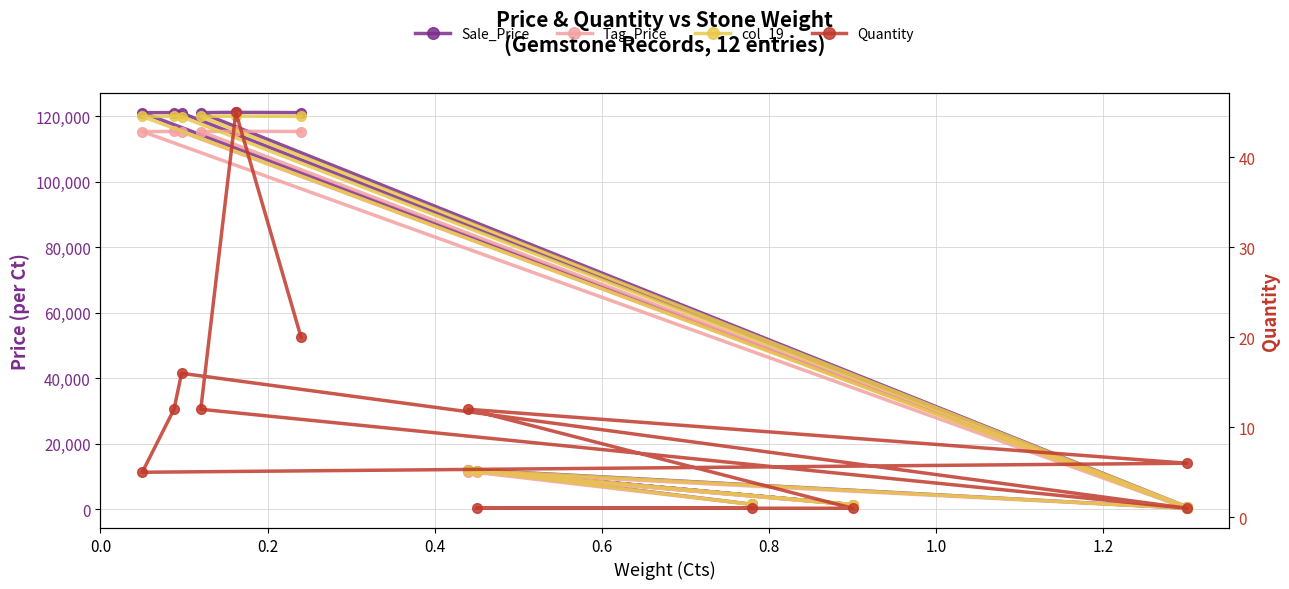

Which series has the largest range (max minus min)?

Sale_Price